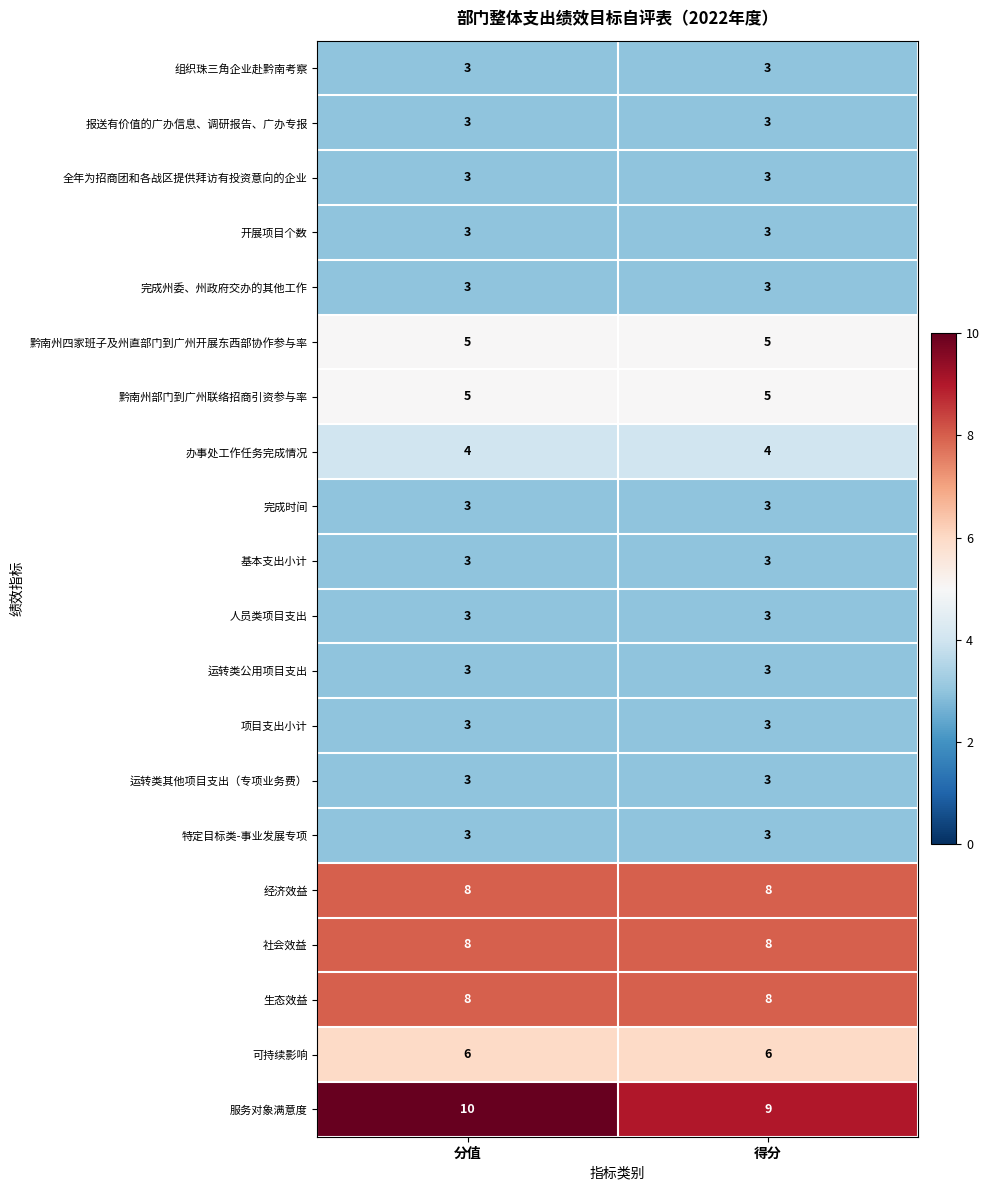

What is the difference between the highest and lowest values at 得分?

6